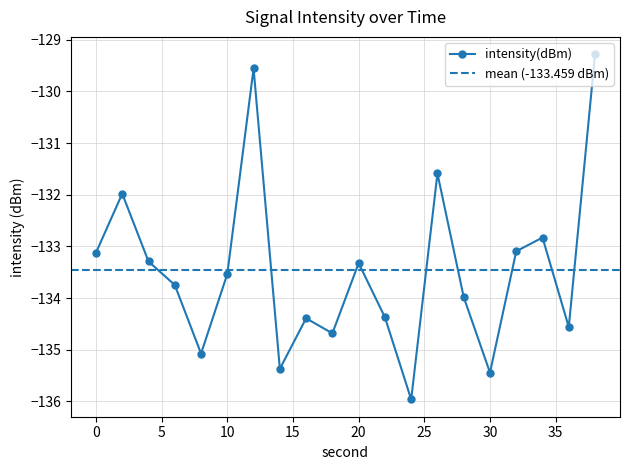

How many lines are shown in the chart?

1